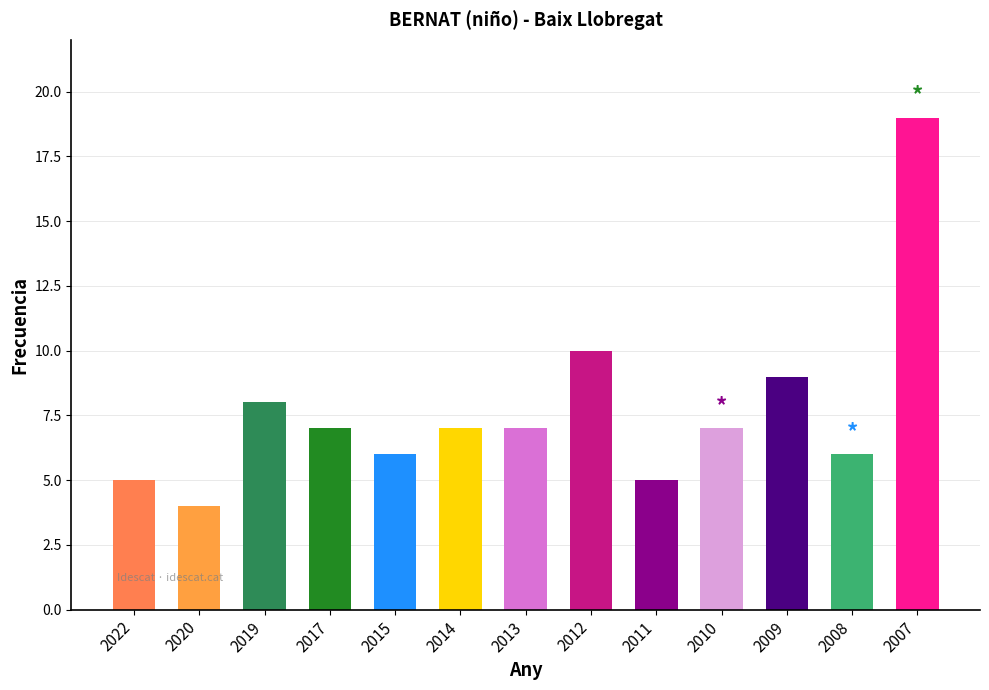

How many series are shown in this chart?

1